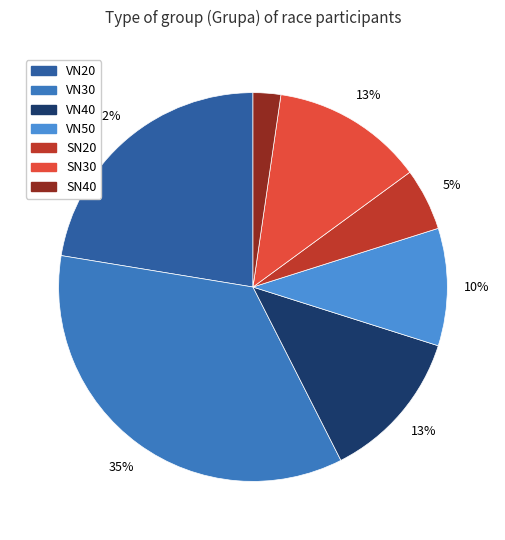

Count the number of slices in the pie.

7